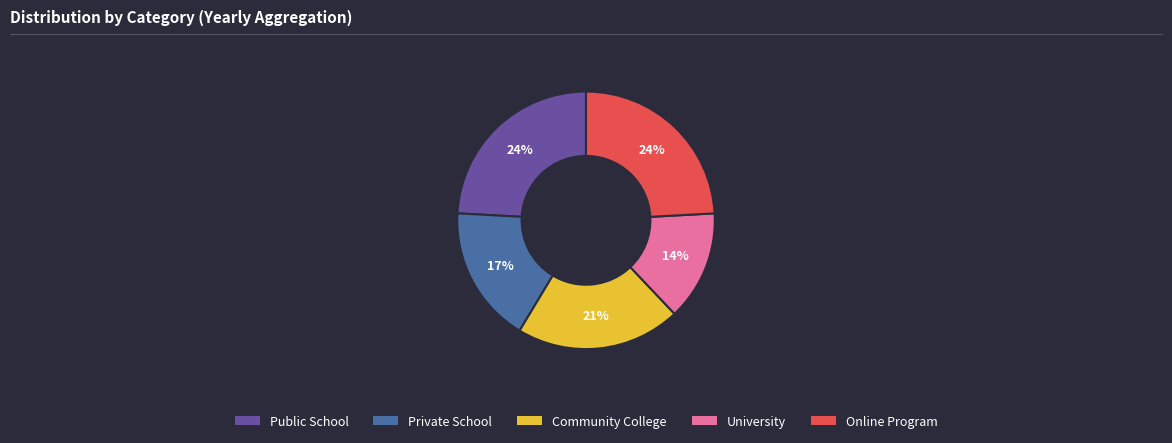

Is there a majority slice in this chart?

No